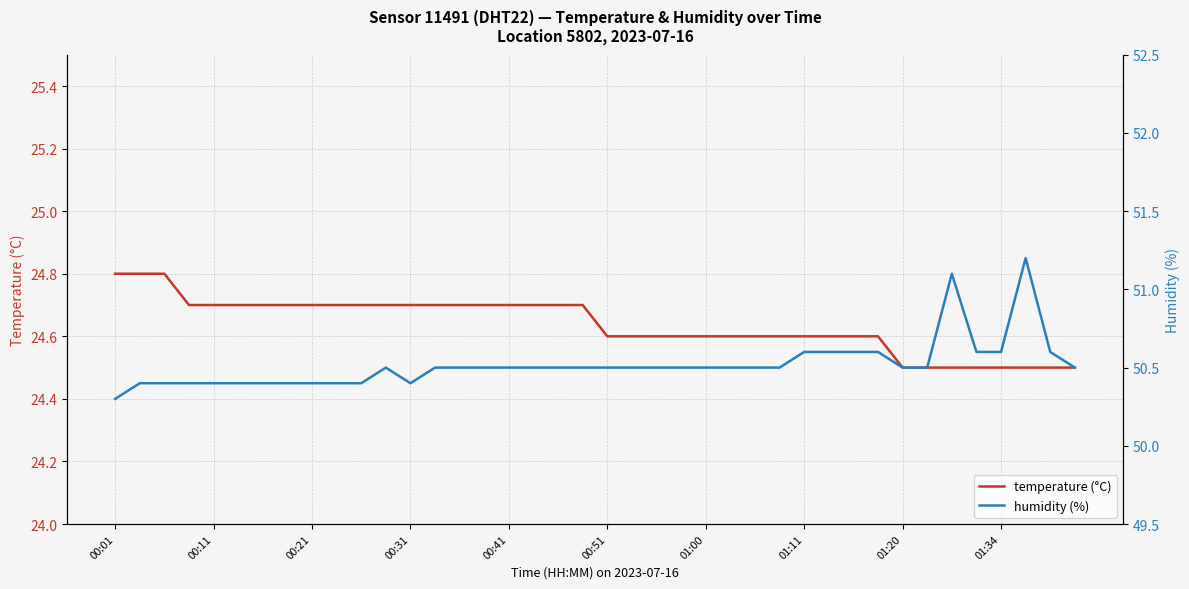

What is the minimum value for temperature (°C)?

24.5